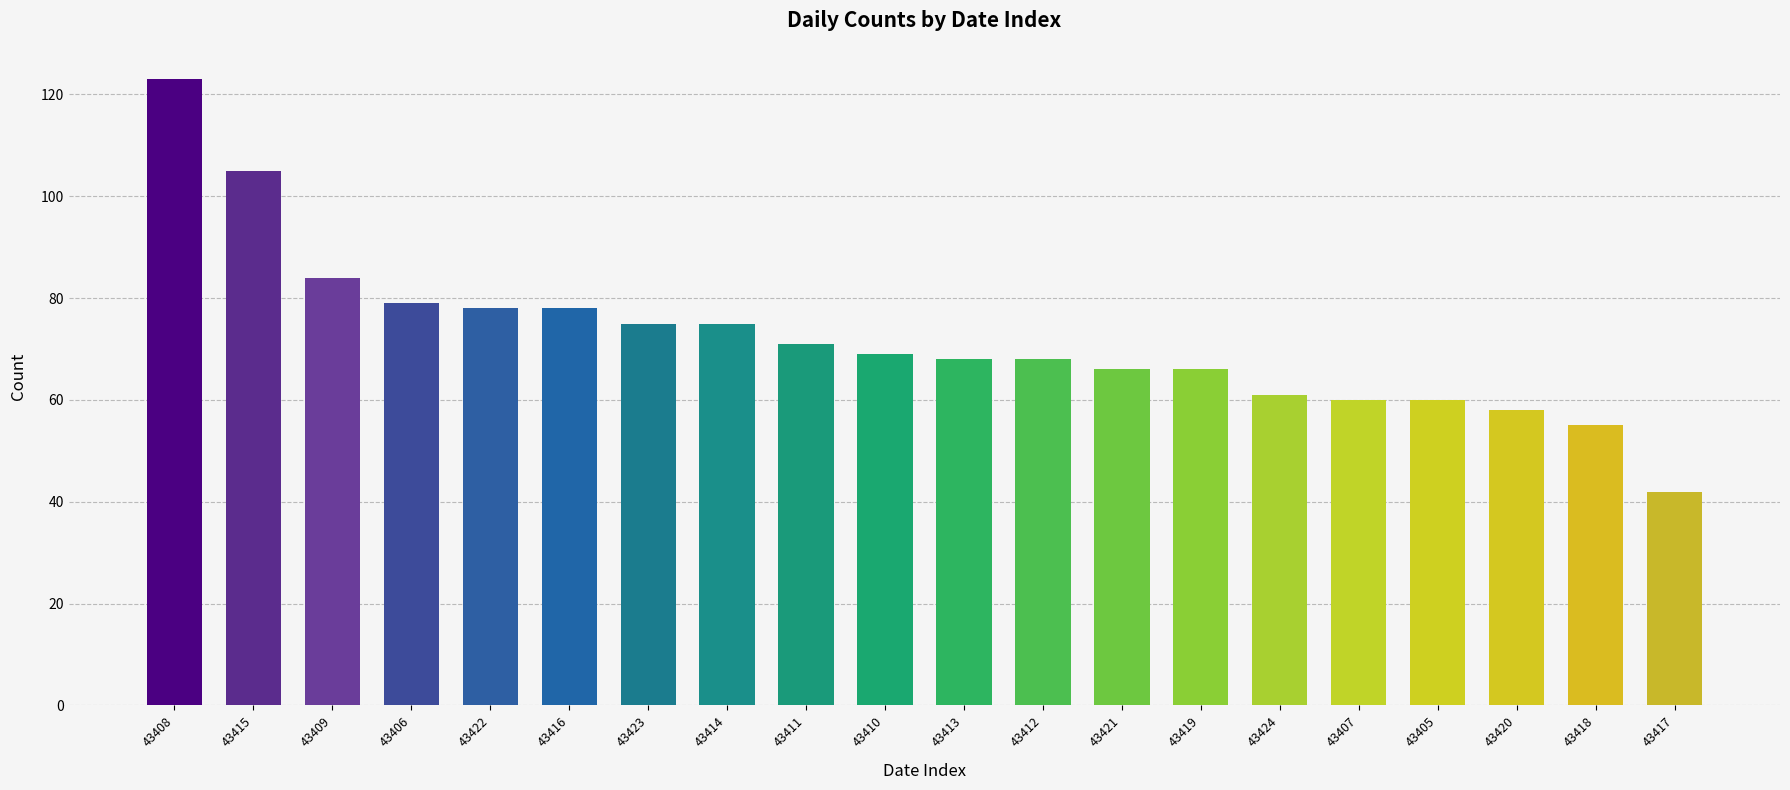

What is the value of the 2nd bar from the left?

105